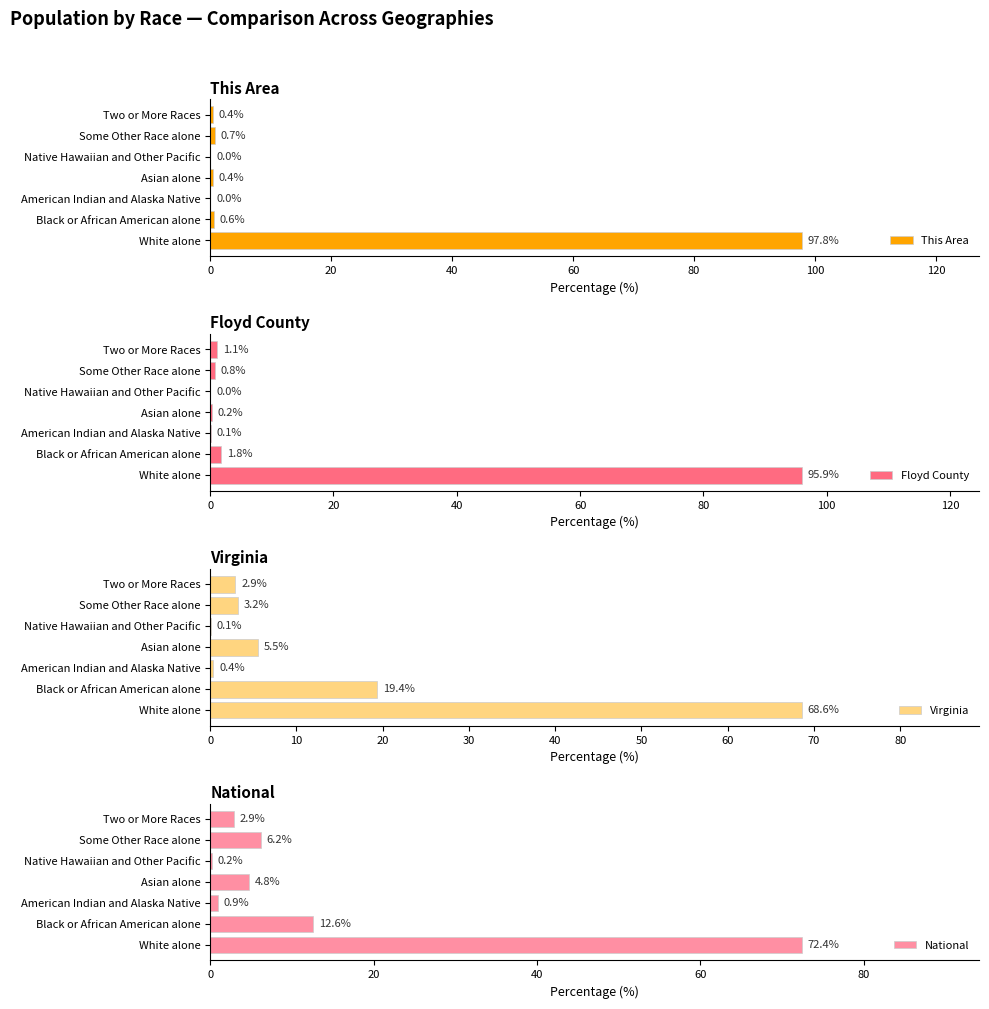

The Floyd County series shows 0.0 at Native Hawaiian and Other Pacific. True or false?

True